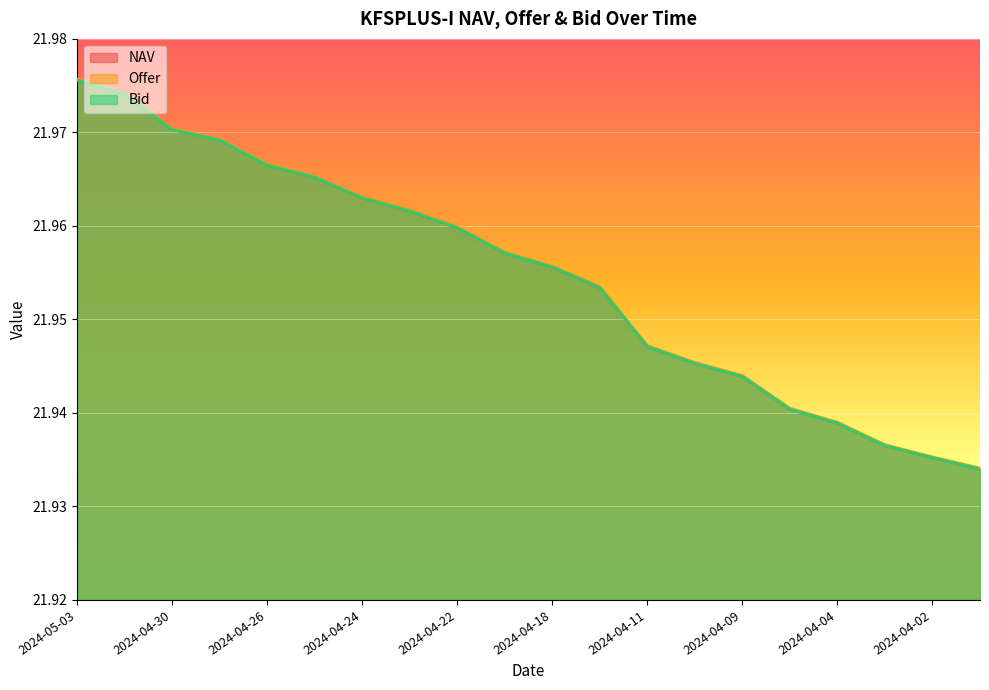

True or false: Bid and Offer intersect in this chart.

False